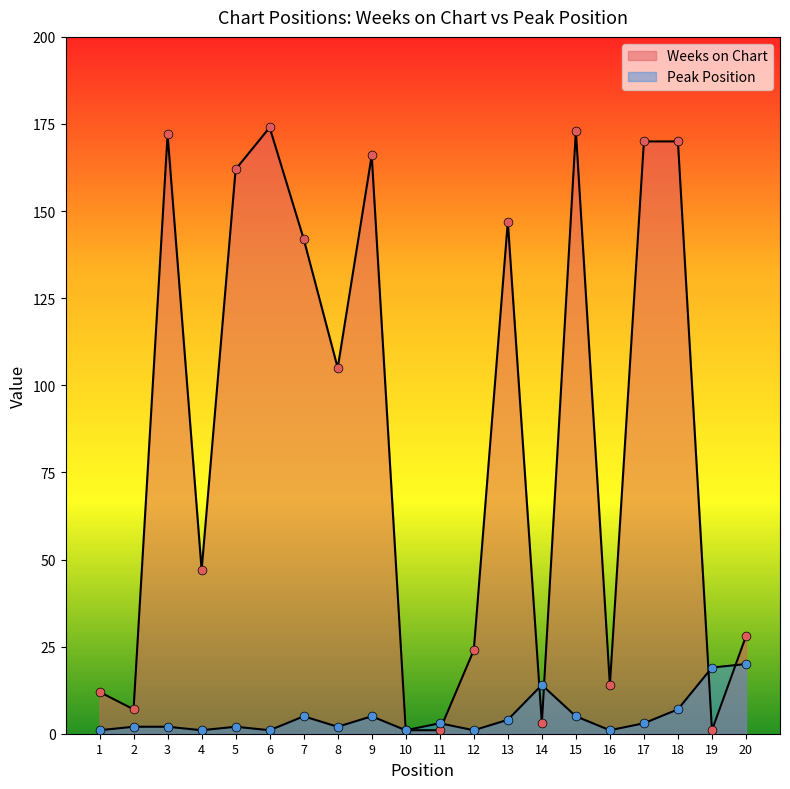

Which series reaches the maximum Y coordinate?

Weeks on Chart